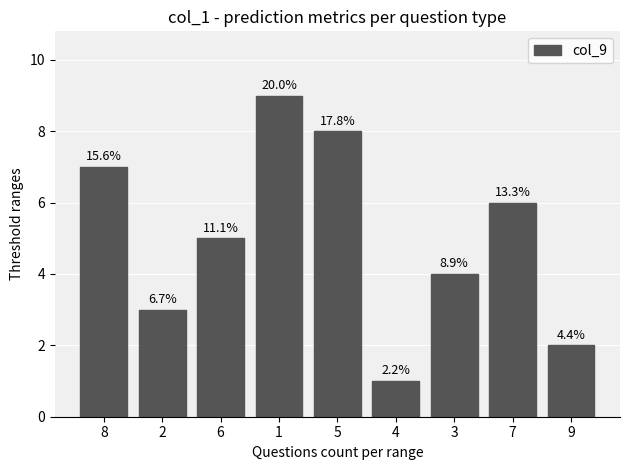

True or false: the data shows 3 at 2.

True